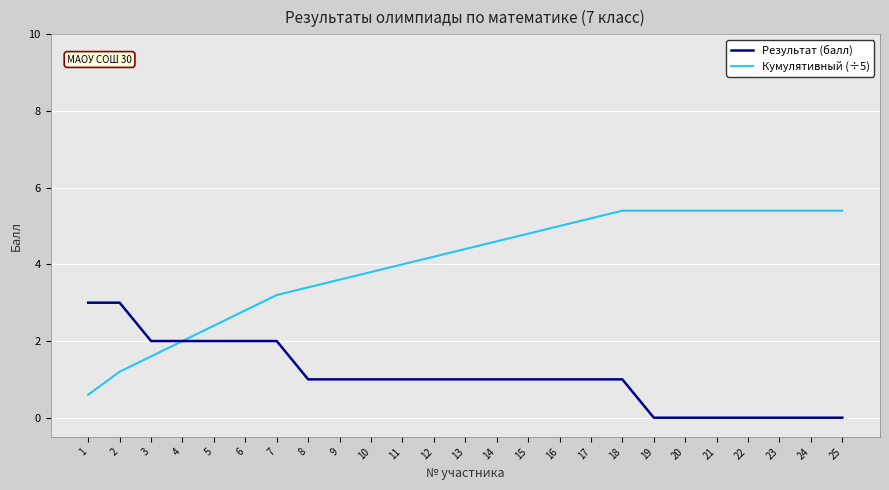

Between 5 and 25, which series saw the biggest shift?

Кумулятивный (÷5)